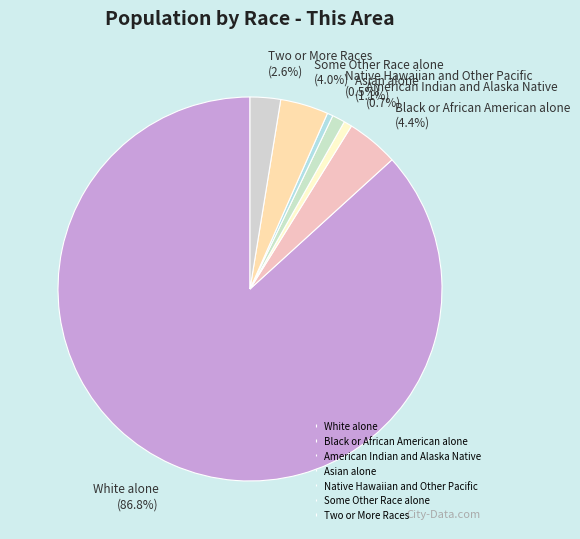

How many slices are in this pie chart?

7